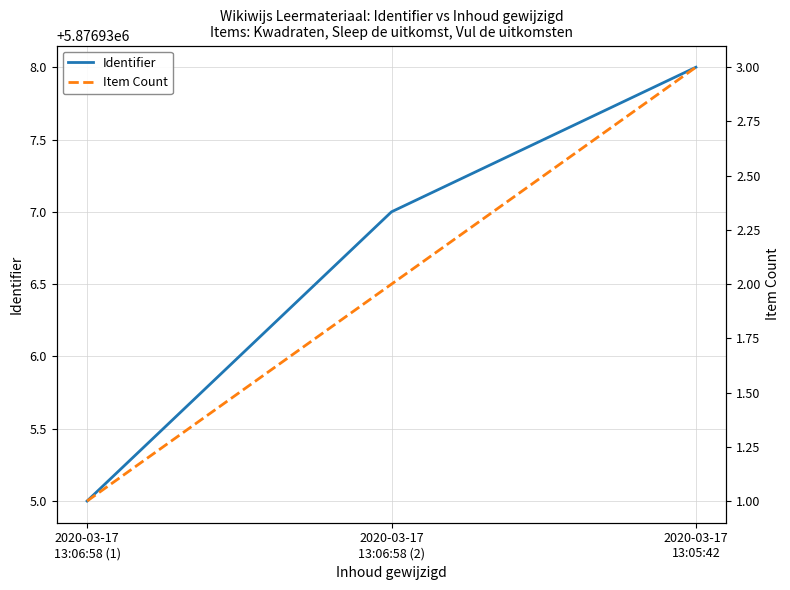

What is the label of the 3rd point from the left?

2020-03-17
13:05:42